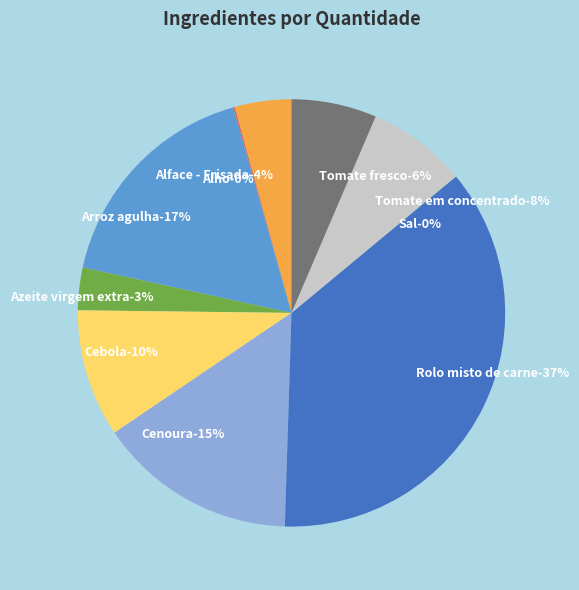

Rank the categories by value from lowest to highest.

Sal, Alho, Azeite virgem extra, Alface - Frisada, Tomate fresco, Tomate em concentrado, Cebola, Cenoura, Arroz agulha, Rolo misto de carne